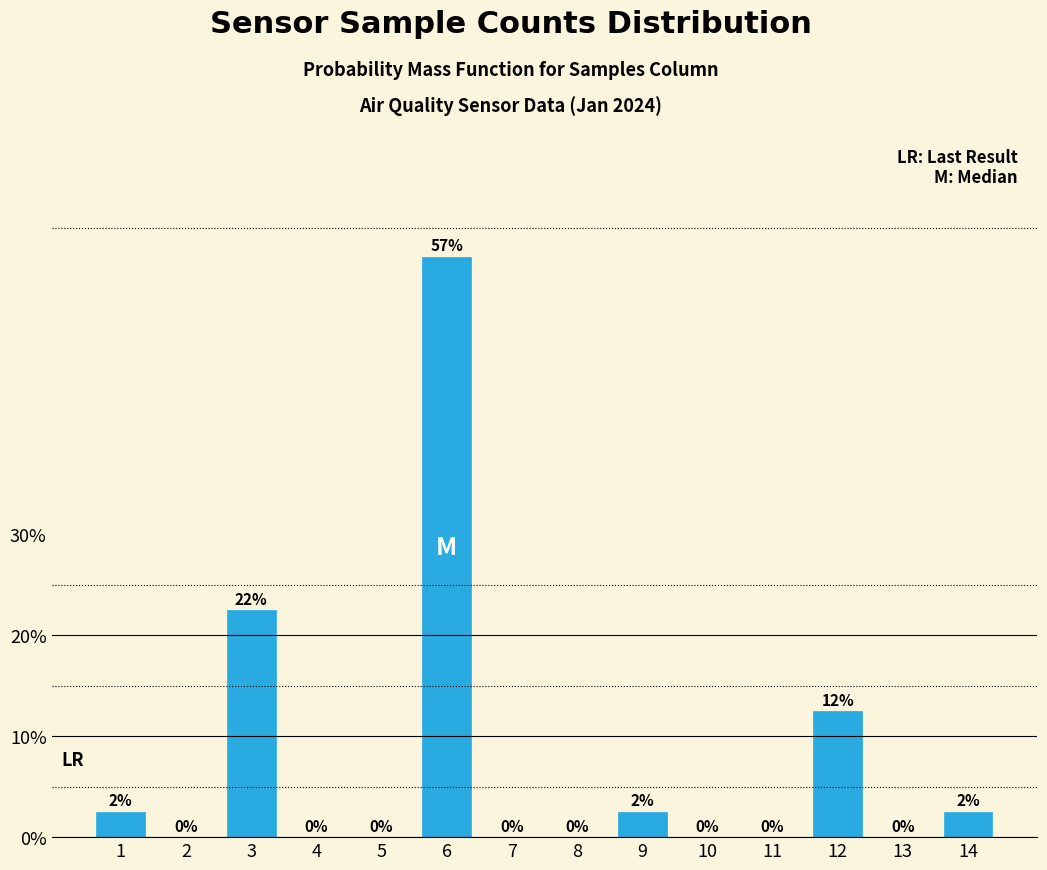

At which category does the chart reach its peak across all series?

6